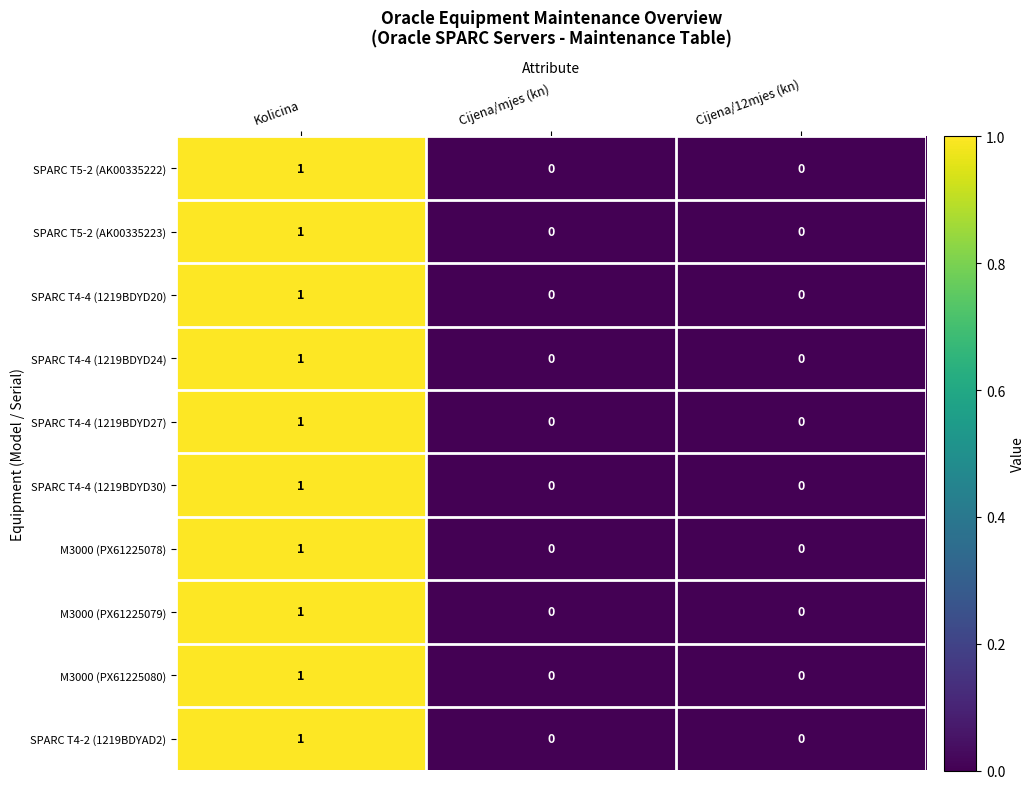

How many values in the M3000 (PX61225078) series exceed 0?

1